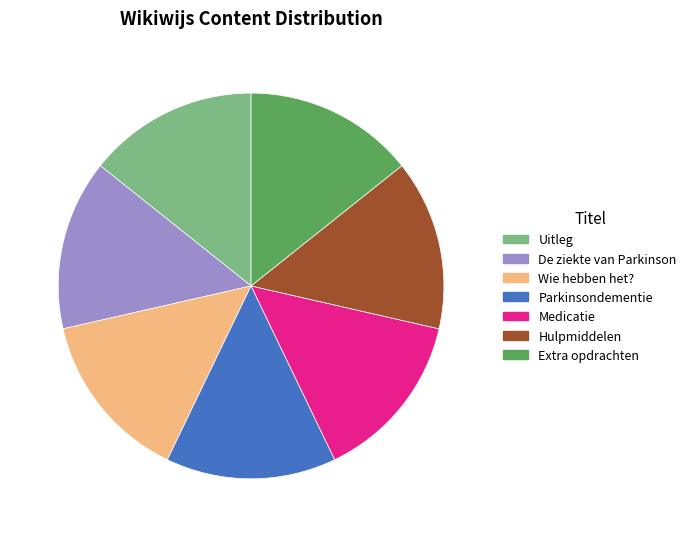

True or false: Uitleg accounts for 14% of the total.

True